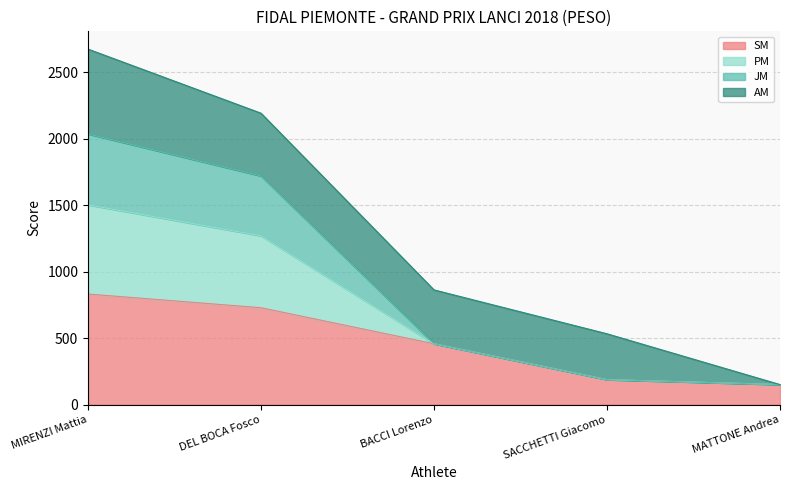

What is the label of the 5th point from the left?

MATTONE Andrea